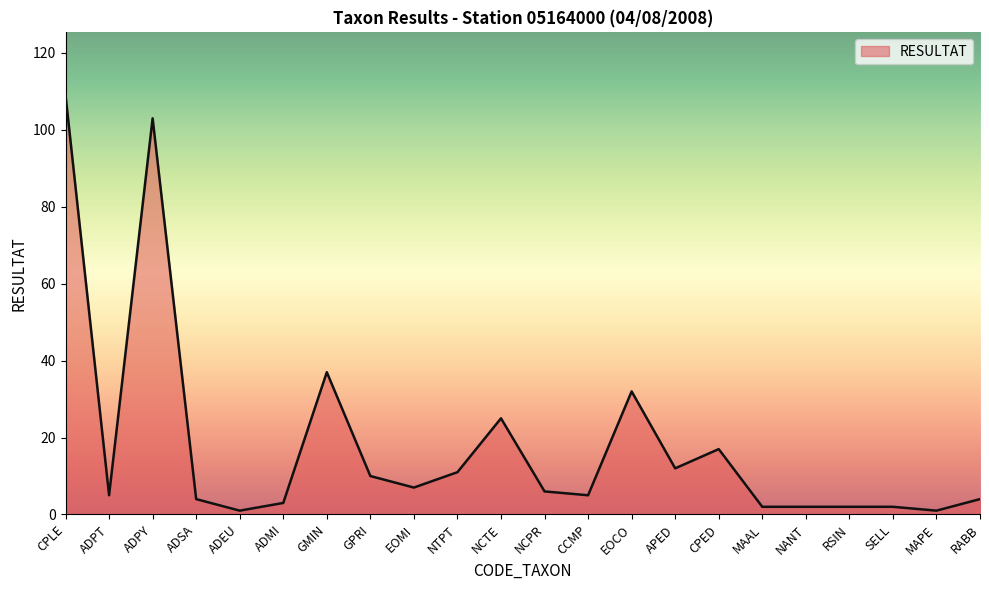

What is the maximum value shown in the chart?

109